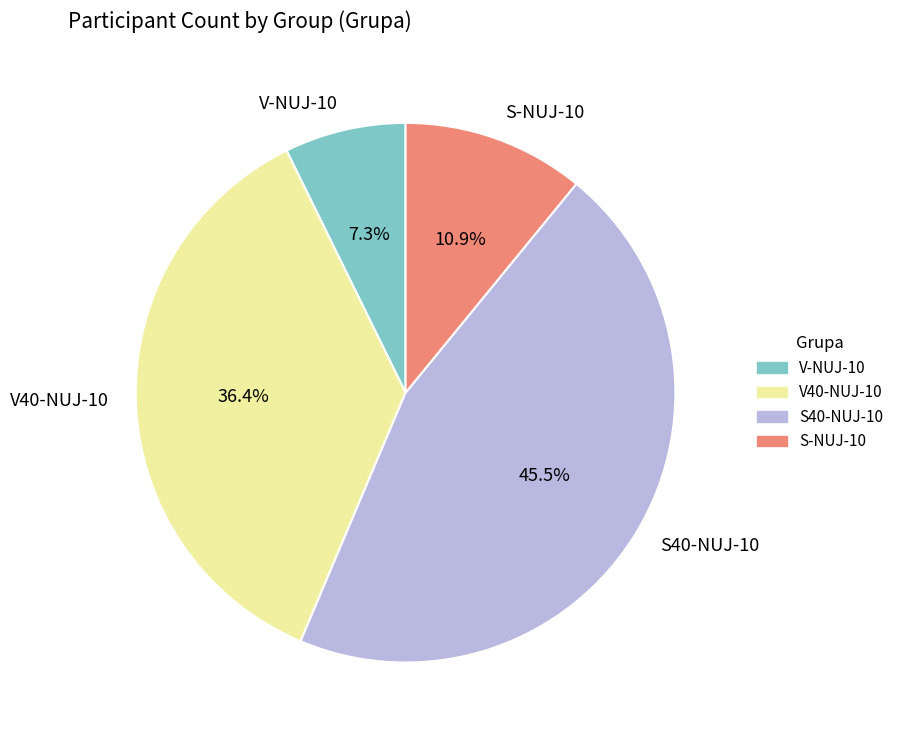

Which category has the smallest portion of the pie?

V-NUJ-10